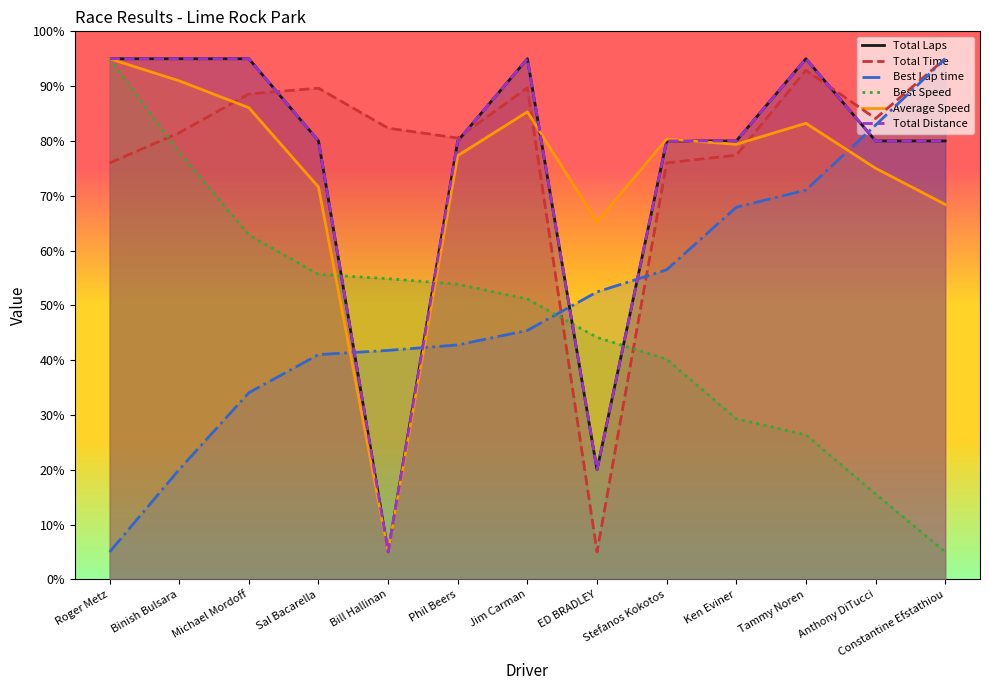

The Average Speed series shows 5.0 at Bill Hallinan. True or false?

True